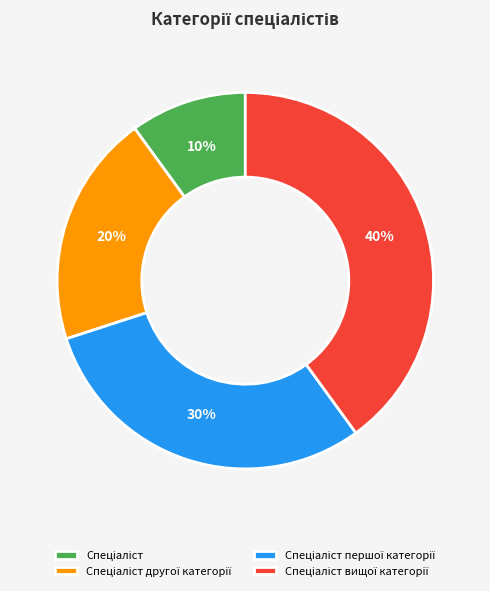

To the nearest percent, what is the average slice percentage?

25%